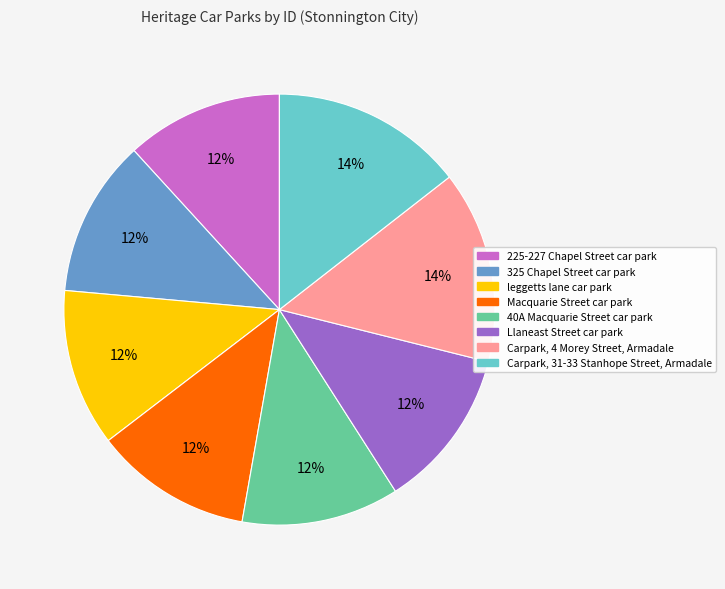

Does any single category account for the majority?

No